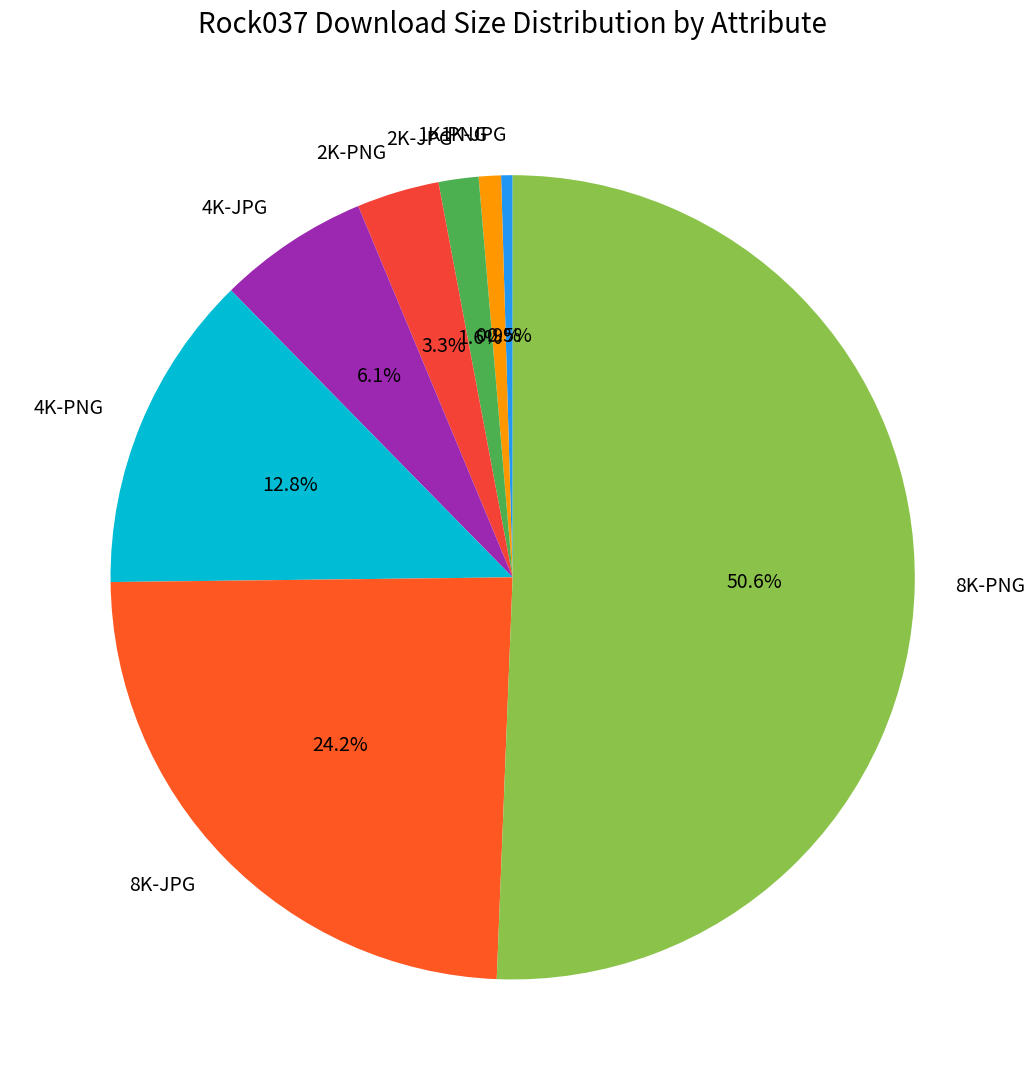

How many slices are in this pie chart?

8